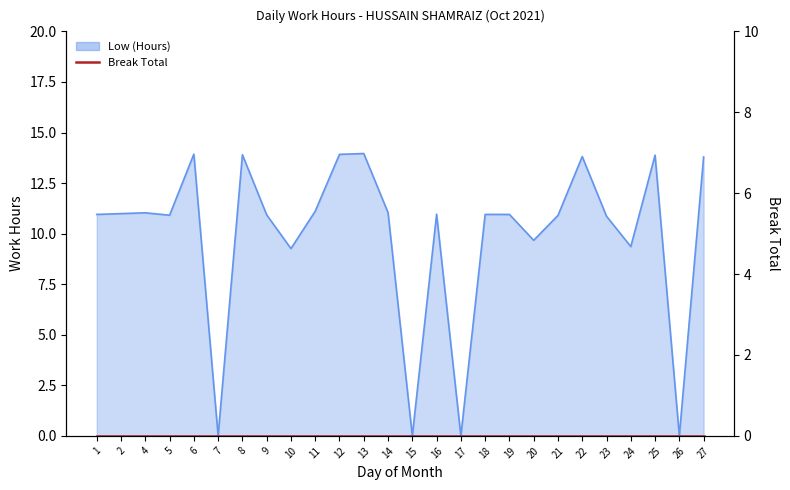

How many points are higher than both their immediate neighbors (excluding endpoints)?

7